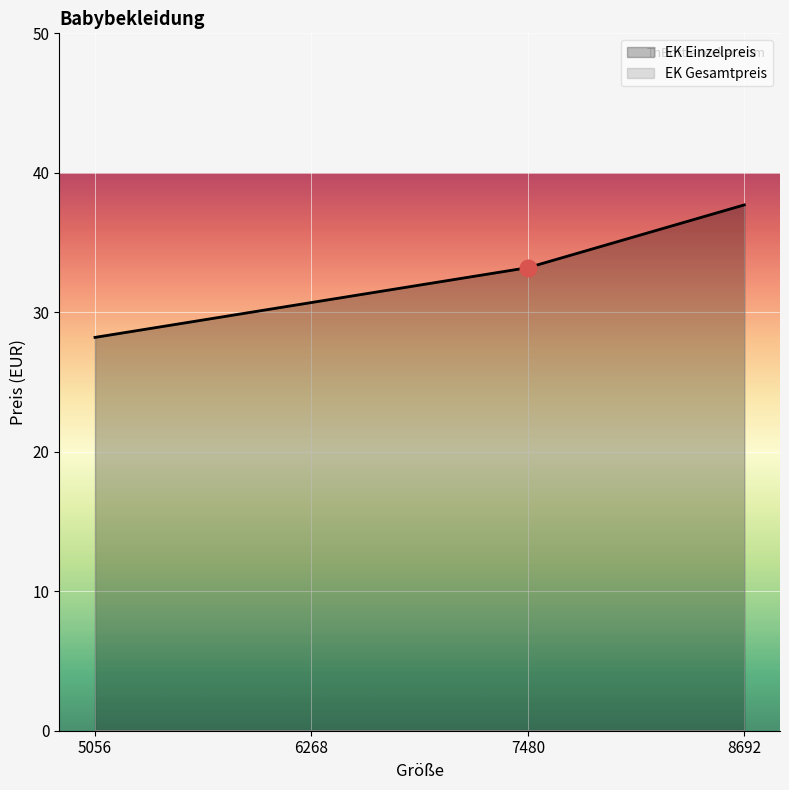

Rank the series by their average value, from lowest to highest.

EK Gesamtpreis, EK Einzelpreis